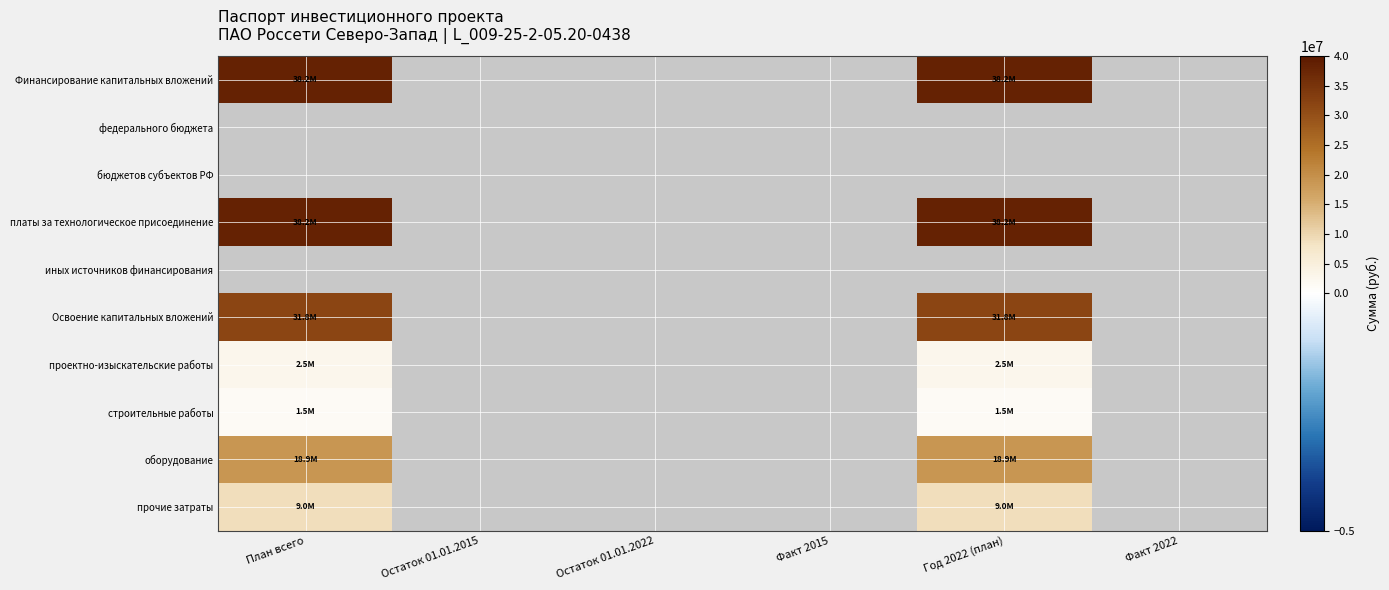

How many positive values does the оборудование series have?

2